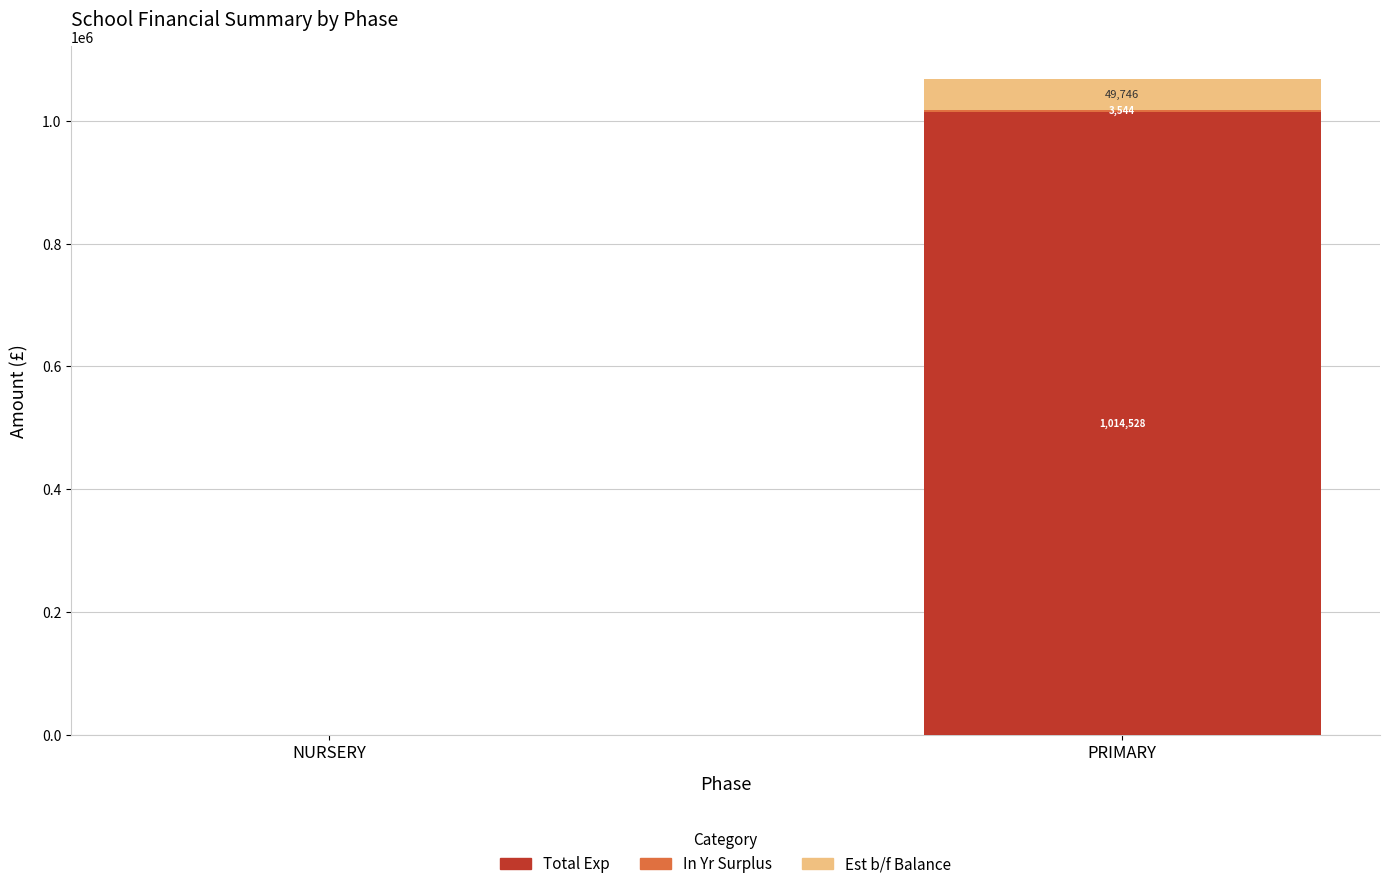

True or false: Total Exp has a value of 1014528 at PRIMARY.

True